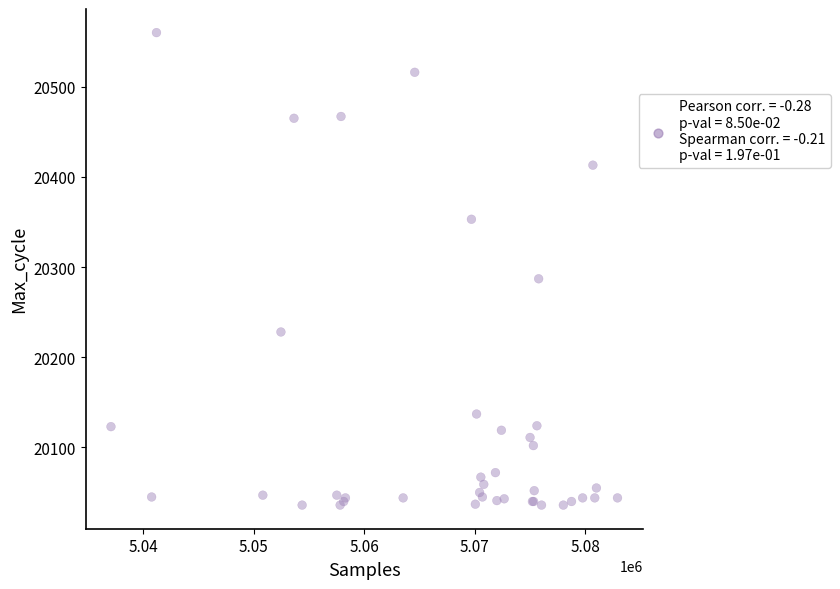

What Y value in the scatter plot is closest to 20298?

20287